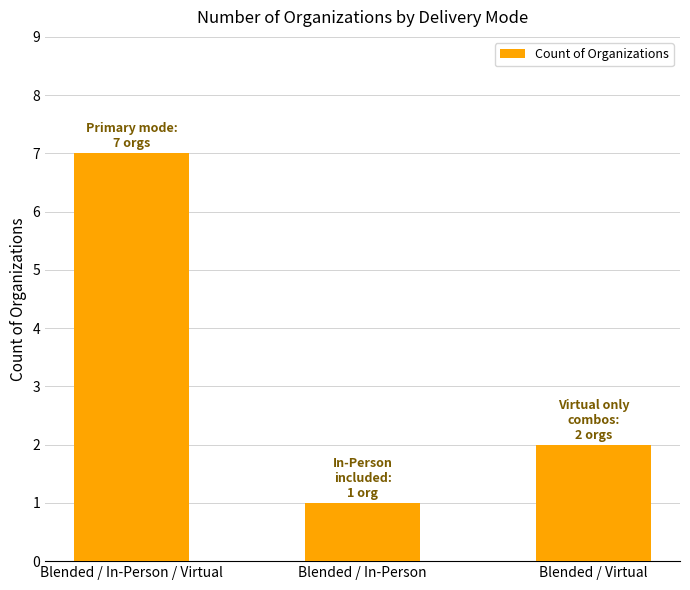

What is the greatest value displayed?

7